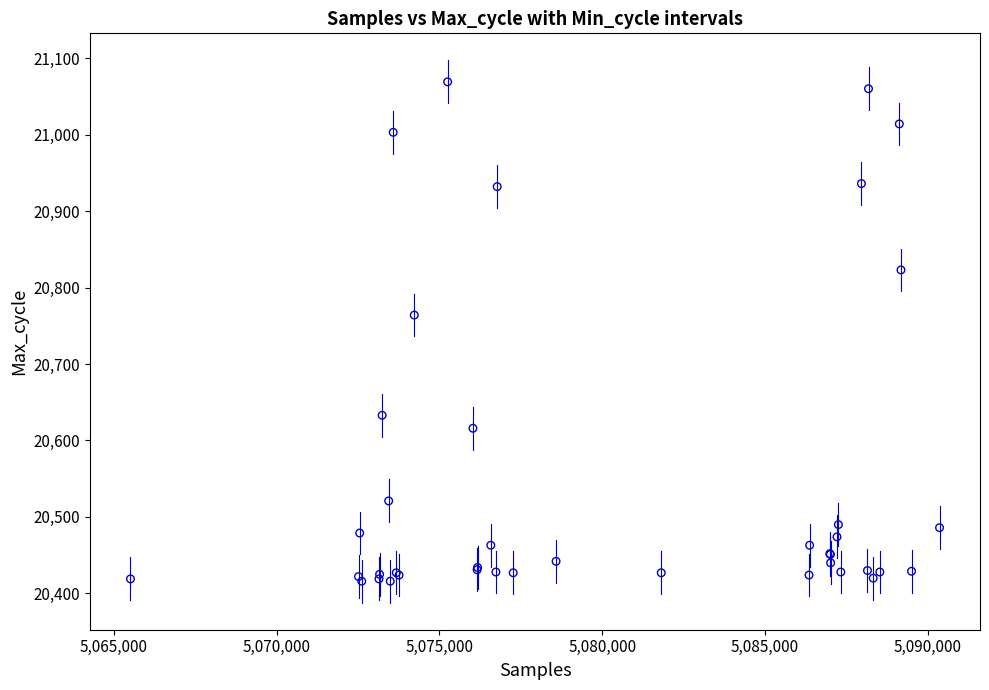

What Y value in the scatter plot is closest to 20742?

20764